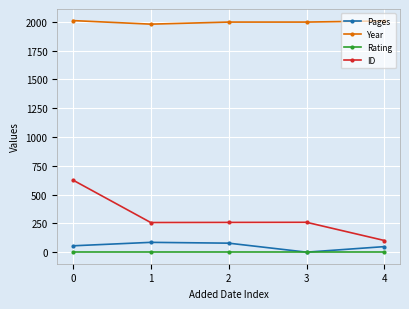

True or false: ID and Rating intersect in this chart.

False